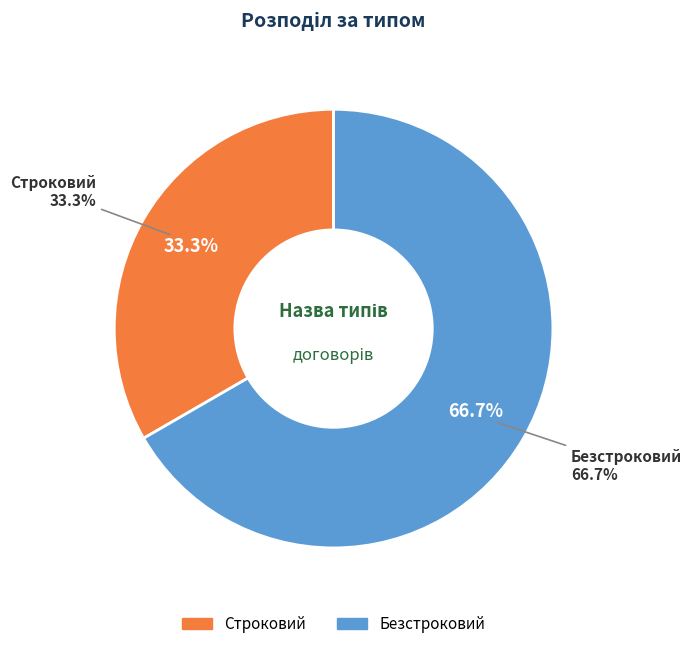

To the nearest percent, what is the difference between the largest and smallest slice percentages?

33%